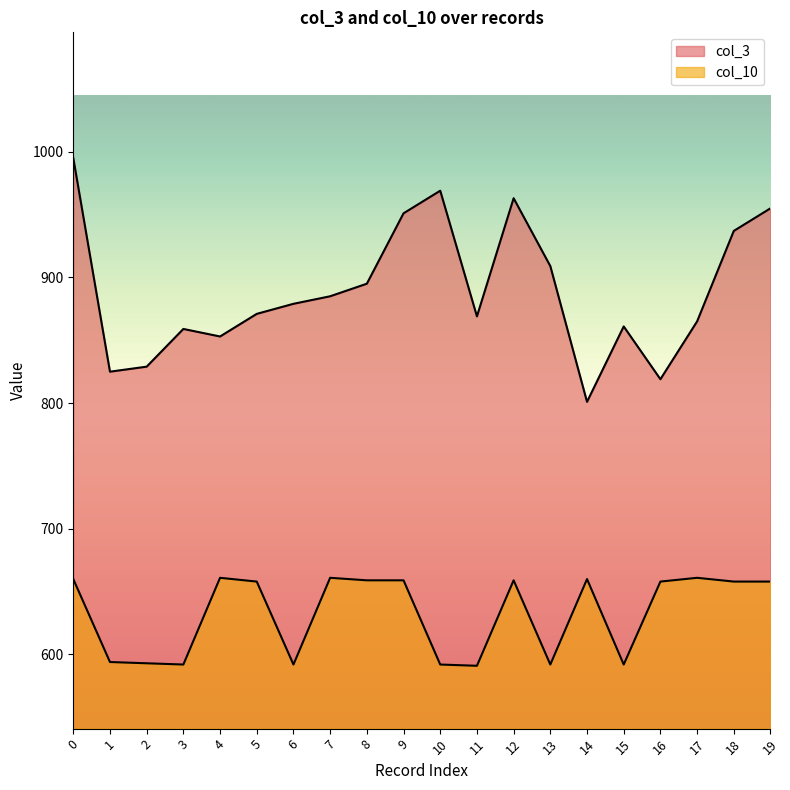

Which series has the largest range (max minus min)?

col_3